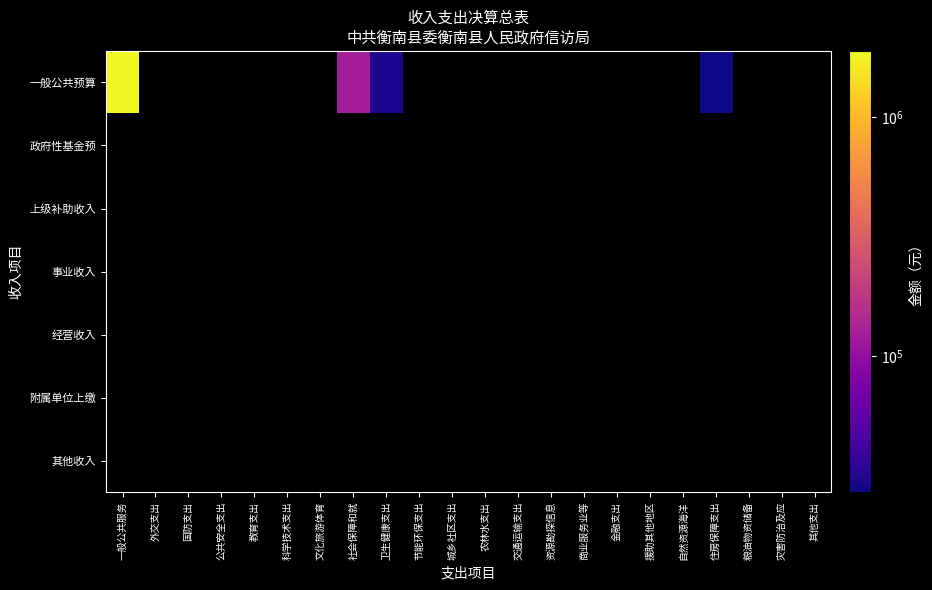

What is the maximum value shown in the chart?

1892056.9